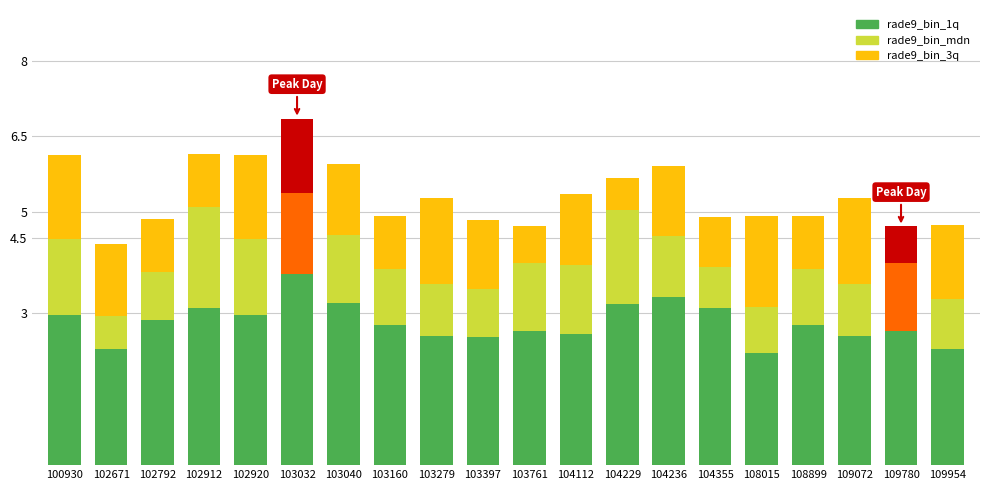

Does the chart contain stacked bars?

Yes